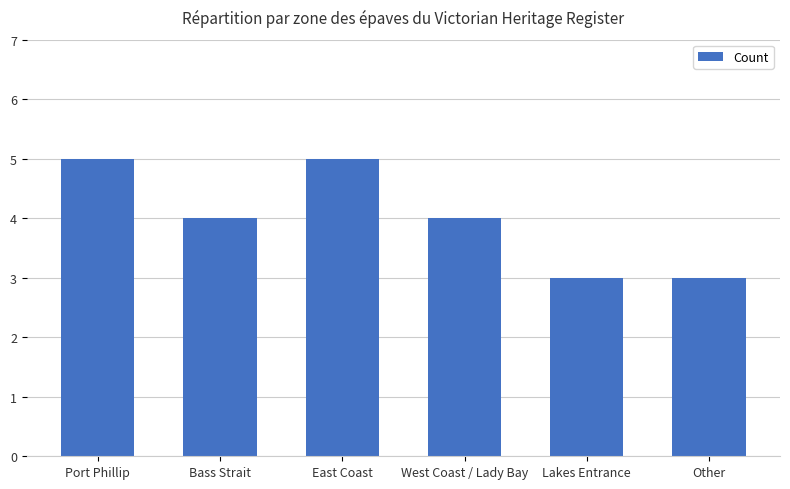

Are the bars grouped side by side (vs. stacked)?

No